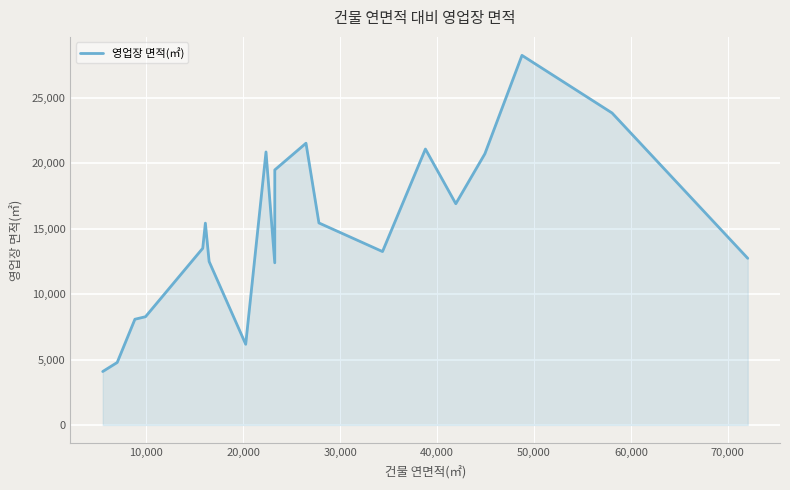

What is the smallest value displayed?

4082